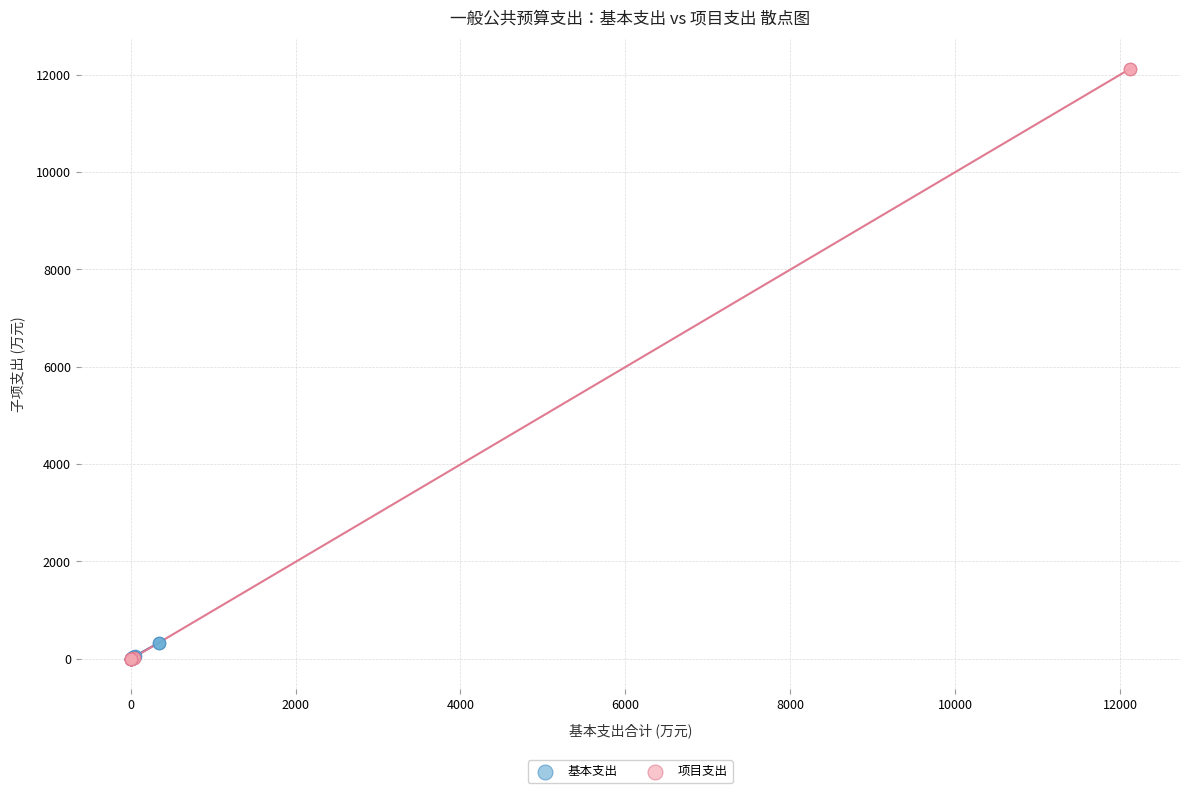

Which series has the largest Y range (max minus min)?

项目支出